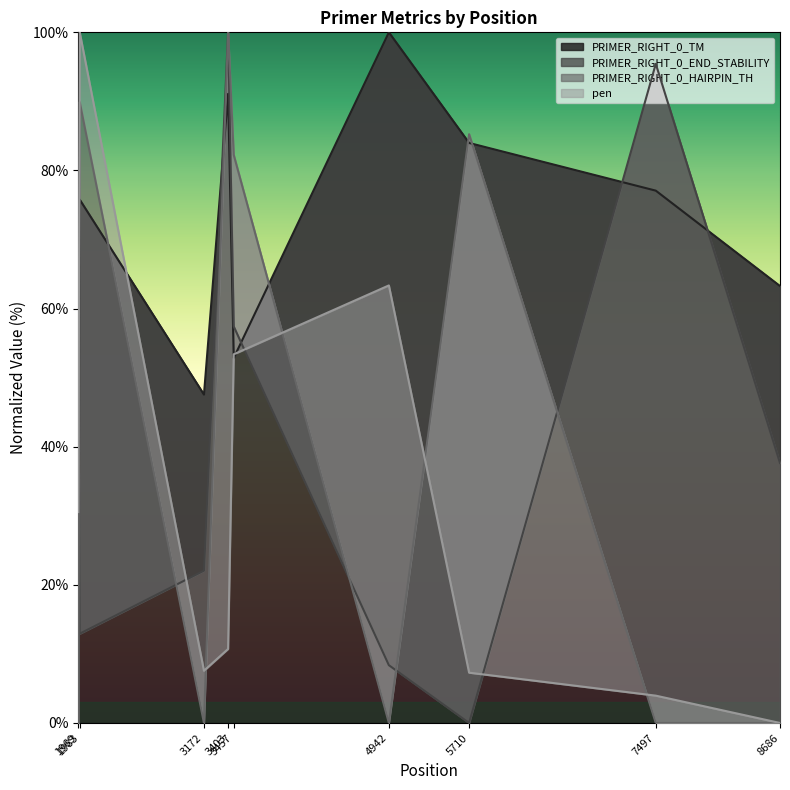

What are all the series names shown in the legend?

PRIMER_RIGHT_0_TM, PRIMER_RIGHT_0_END_STABILITY, PRIMER_RIGHT_0_HAIRPIN_TH, pen